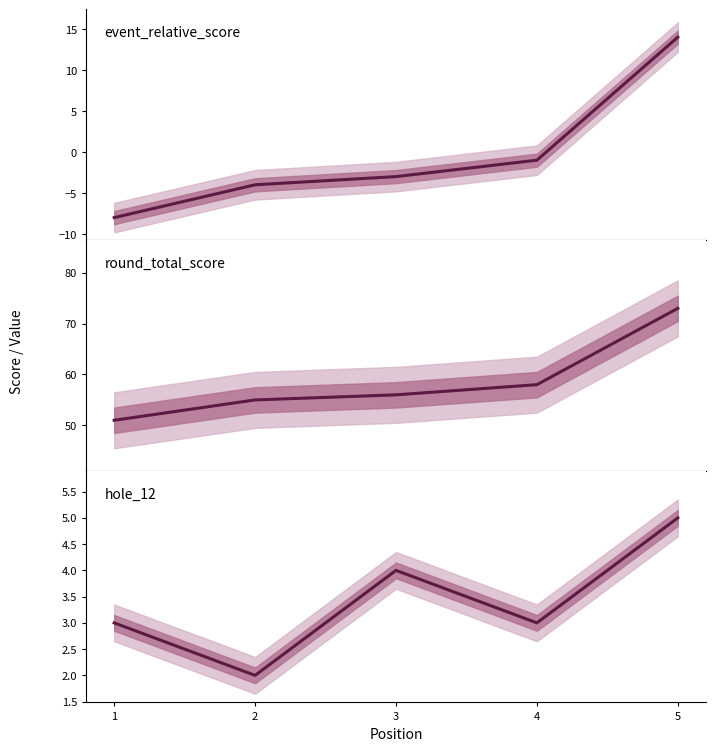

Between 3 and 4, which series saw the biggest shift?

event_relative_score